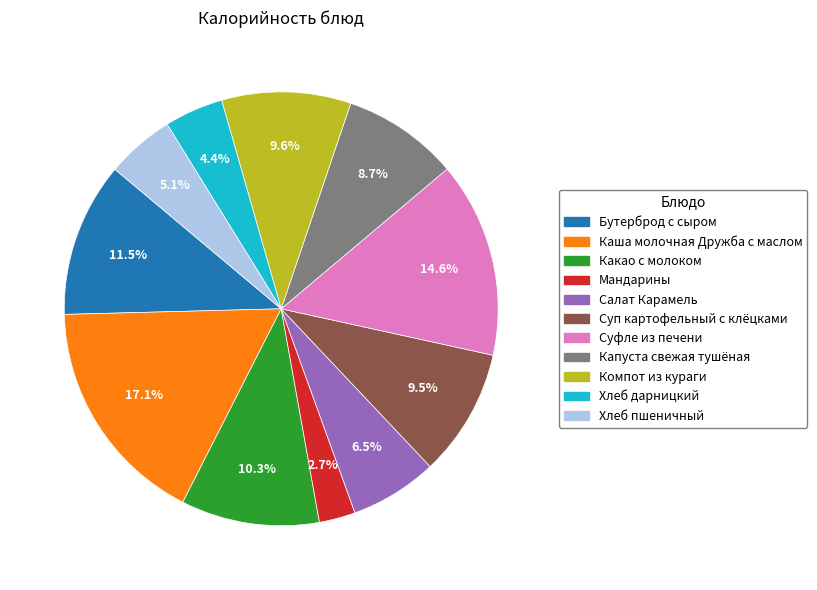

To the nearest percent, what portion does Мандарины represent?

3%